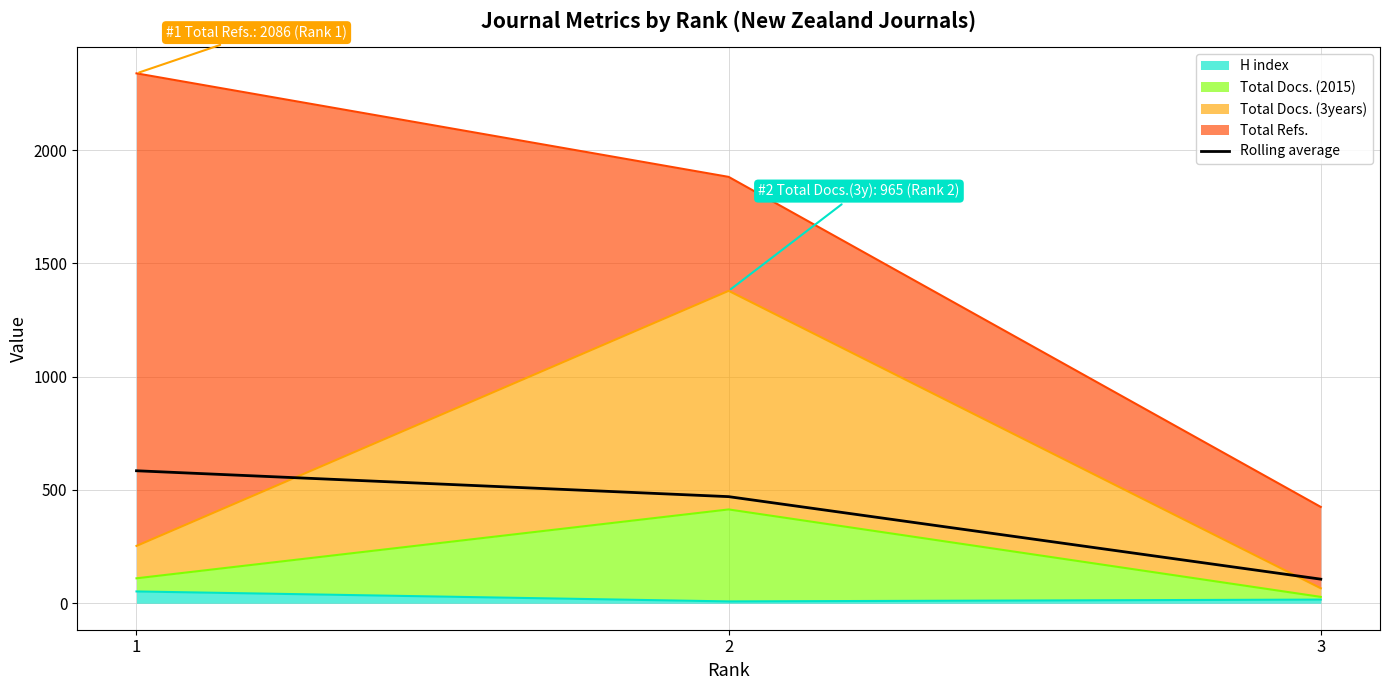

What is the sum of the values at 3 and 2?

576.8